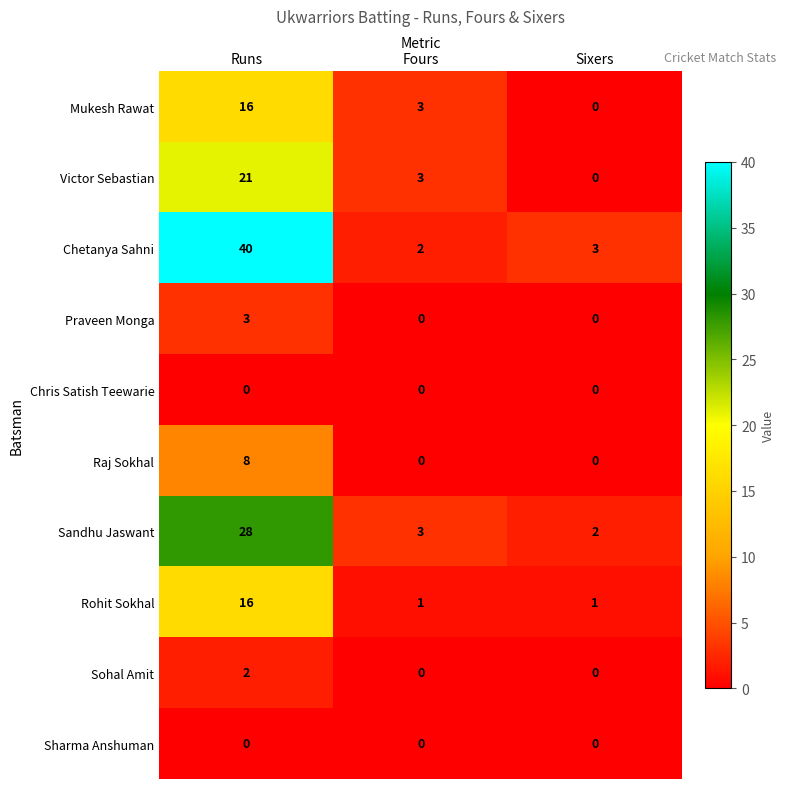

How many positive values does the Mukesh Rawat series have?

2